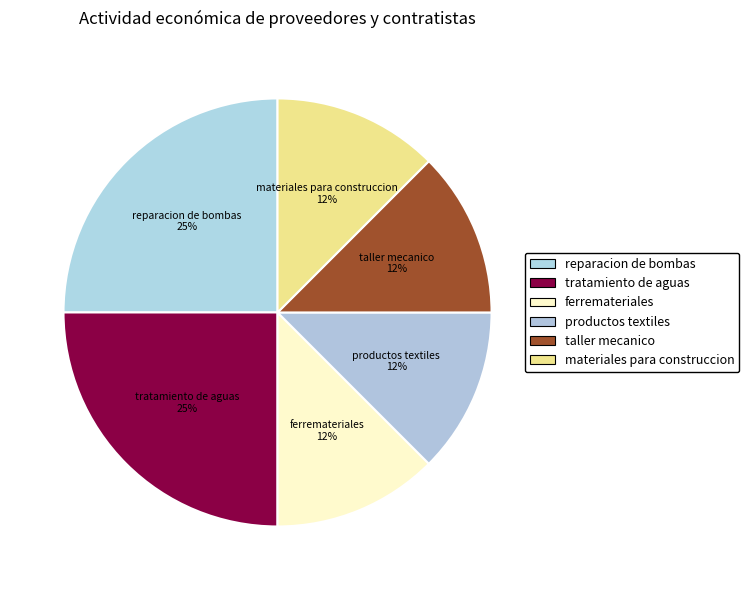

Which slice is the largest?

reparacion de bombas